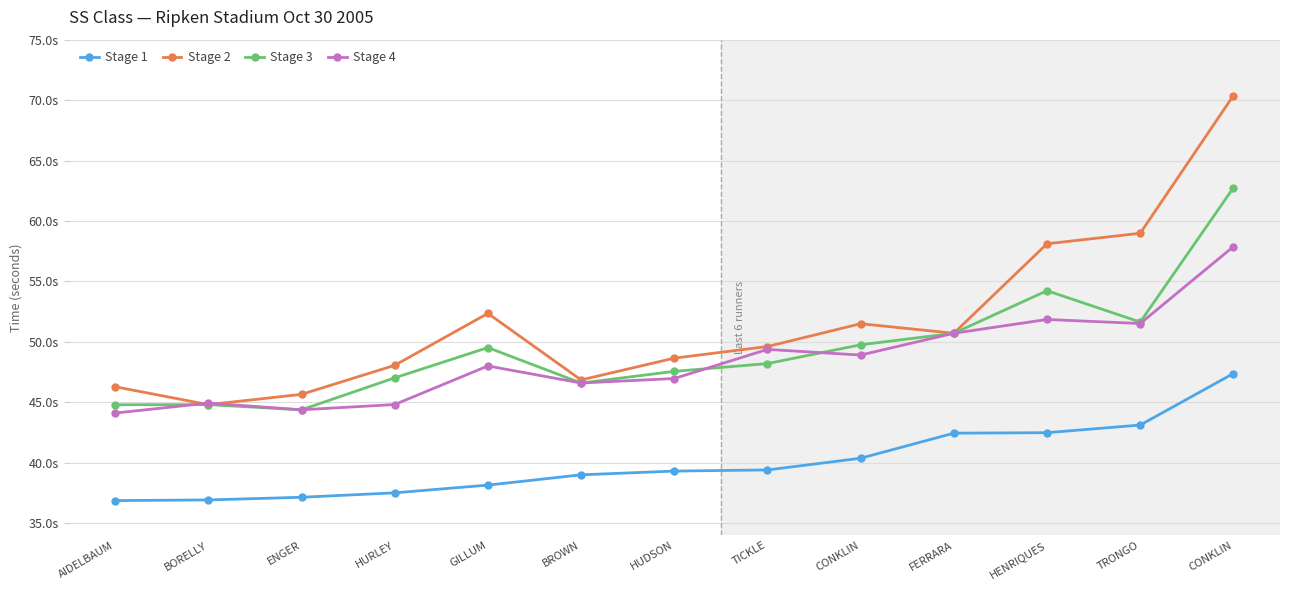

Does the chart have visible grid lines?

Yes